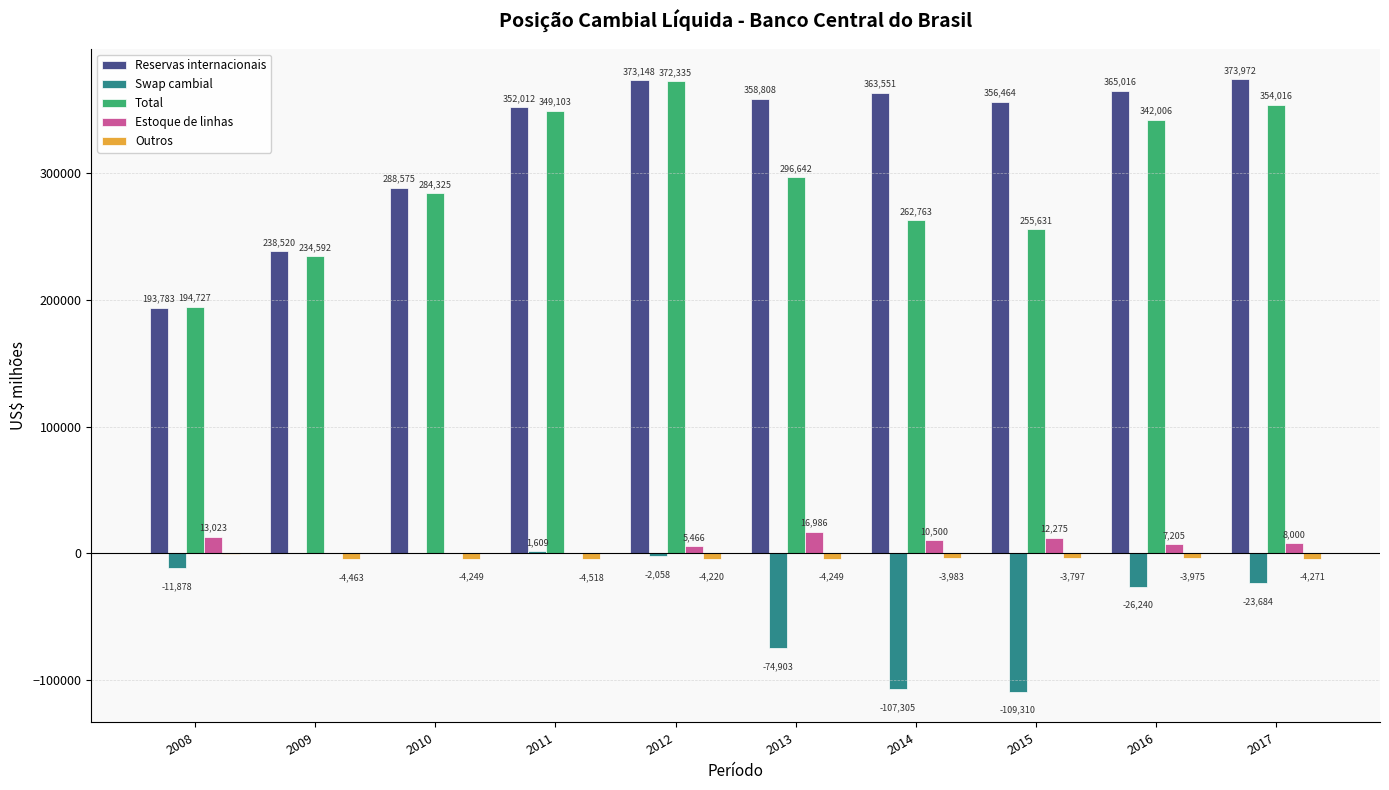

What is the average value of the Estoque de linhas series?

7398.9